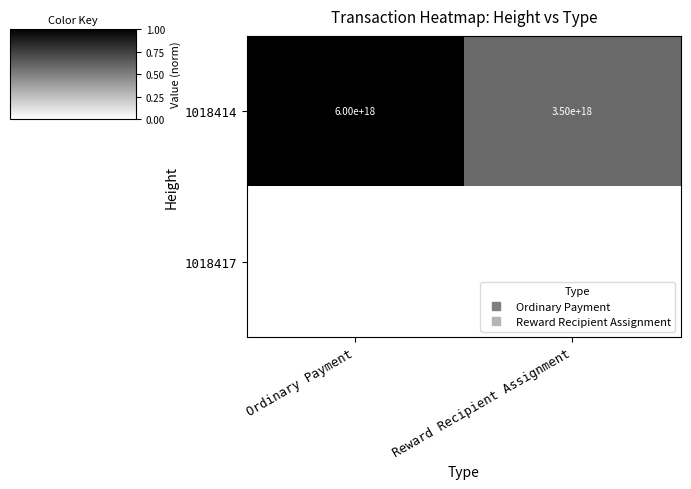

True or false: 1018414 has a value of 1.0 at Ordinary Payment.

True